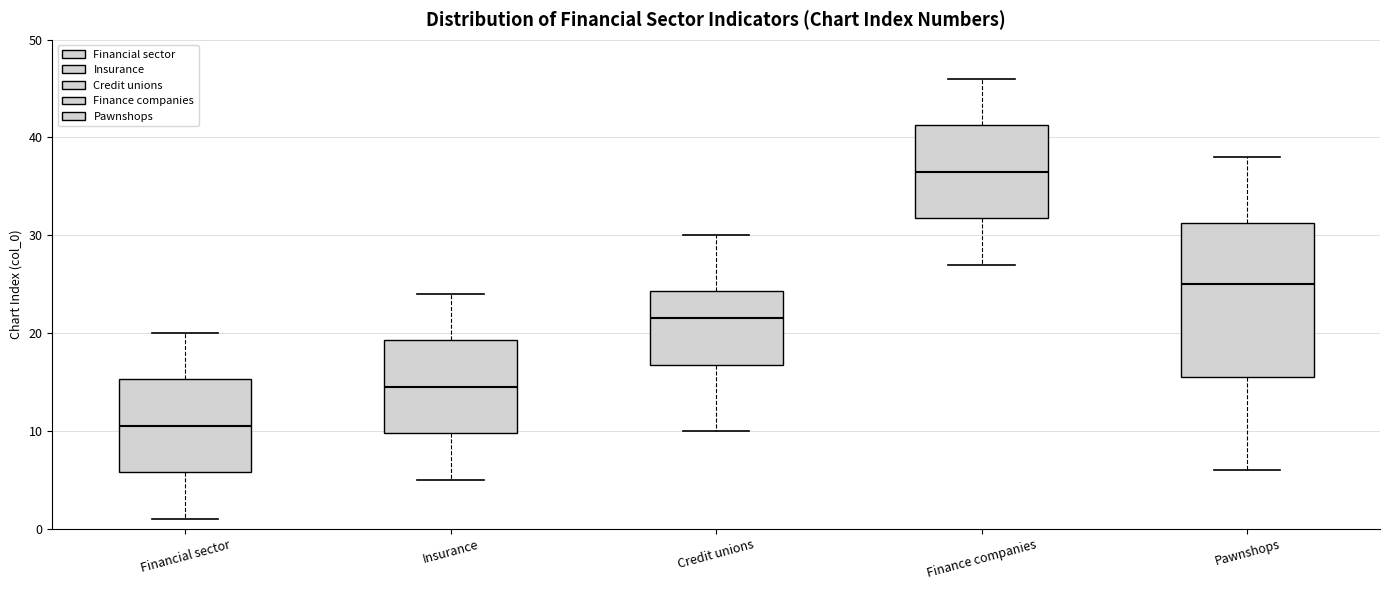

Which box is the tallest, from its lower edge to its upper edge?

Pawnshops